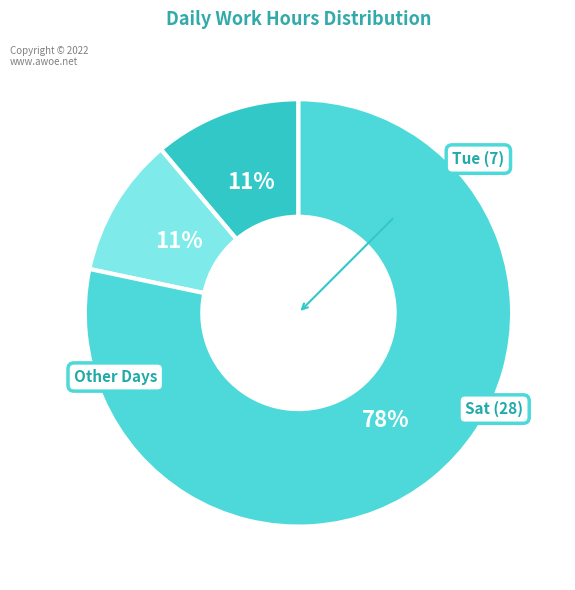

How many slices are in this pie chart?

3